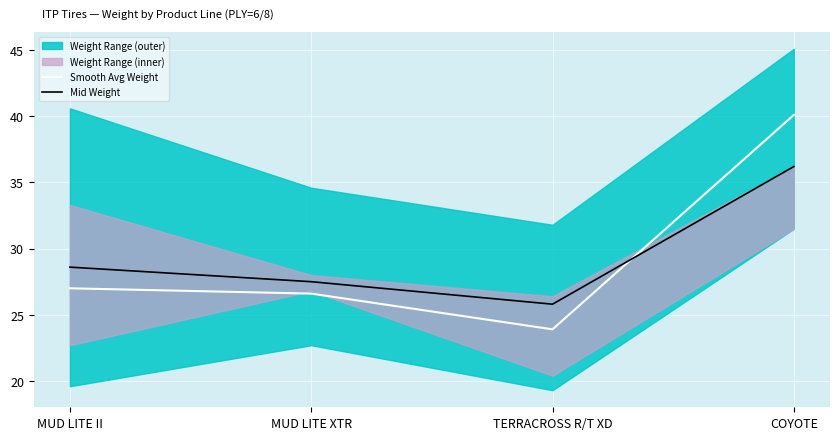

What position from the left is MUD LITE II?

1